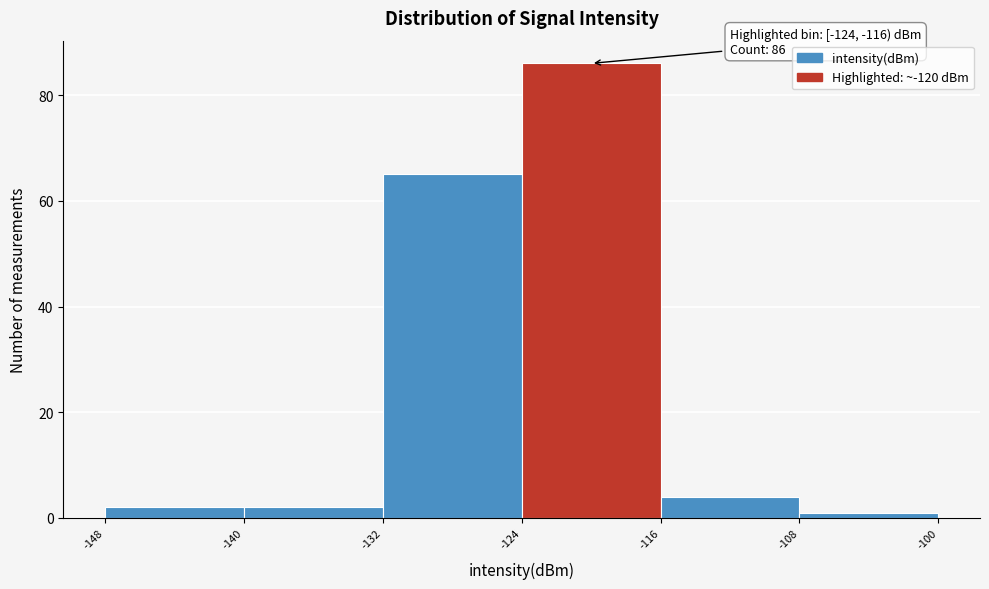

Over which range of the x-axis is the bar tallest?

-124 to -116